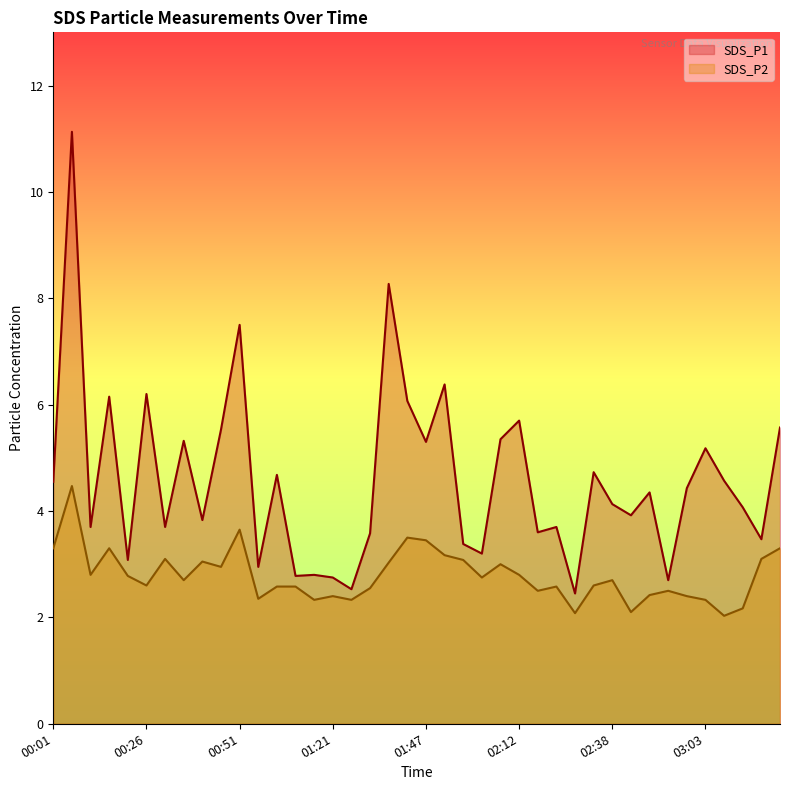

In SDS_P1, how many points are lower than both neighbors (excluding endpoints)?

14